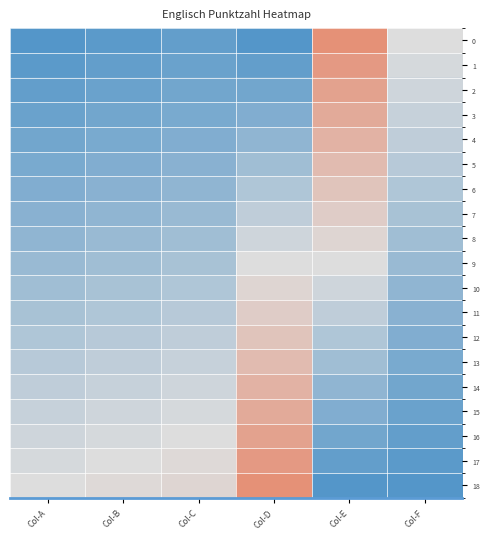

Reading right to left, list all the values displayed in this chart.

0: Col-F=9.0	Col-E=18.0	Col-D=0.0	Col-C=1.0	Col-B=0.5	Col-A=0.0
1: Col-F=8.5	Col-E=17.0	Col-D=1.0	Col-C=1.5	Col-B=1.0	Col-A=0.5
2: Col-F=8.0	Col-E=16.0	Col-D=2.0	Col-C=2.0	Col-B=1.5	Col-A=1.0
3: Col-F=7.5	Col-E=15.0	Col-D=3.0	Col-C=2.5	Col-B=2.0	Col-A=1.5
4: Col-F=7.0	Col-E=14.0	Col-D=4.0	Col-C=3.0	Col-B=2.5	Col-A=2.0
5: Col-F=6.5	Col-E=13.0	Col-D=5.0	Col-C=3.5	Col-B=3.0	Col-A=2.5
6: Col-F=6.0	Col-E=12.0	Col-D=6.0	Col-C=4.0	Col-B=3.5	Col-A=3.0
7: Col-F=5.5	Col-E=11.0	Col-D=7.0	Col-C=4.5	Col-B=4.0	Col-A=3.5
8: Col-F=5.0	Col-E=10.0	Col-D=8.0	Col-C=5.0	Col-B=4.5	Col-A=4.0
9: Col-F=4.5	Col-E=9.0	Col-D=9.0	Col-C=5.5	Col-B=5.0	Col-A=4.5
10: Col-F=4.0	Col-E=8.0	Col-D=10.0	Col-C=6.0	Col-B=5.5	Col-A=5.0
11: Col-F=3.5	Col-E=7.0	Col-D=11.0	Col-C=6.5	Col-B=6.0	Col-A=5.5
12: Col-F=3.0	Col-E=6.0	Col-D=12.0	Col-C=7.0	Col-B=6.5	Col-A=6.0
13: Col-F=2.5	Col-E=5.0	Col-D=13.0	Col-C=7.5	Col-B=7.0	Col-A=6.5
14: Col-F=2.0	Col-E=4.0	Col-D=14.0	Col-C=8.0	Col-B=7.5	Col-A=7.0
15: Col-F=1.5	Col-E=3.0	Col-D=15.0	Col-C=8.5	Col-B=8.0	Col-A=7.5
16: Col-F=1.0	Col-E=2.0	Col-D=16.0	Col-C=9.0	Col-B=8.5	Col-A=8.0
17: Col-F=0.5	Col-E=1.0	Col-D=17.0	Col-C=9.5	Col-B=9.0	Col-A=8.5
18: Col-F=0.0	Col-E=0.0	Col-D=18.0	Col-C=10.0	Col-B=9.5	Col-A=9.0